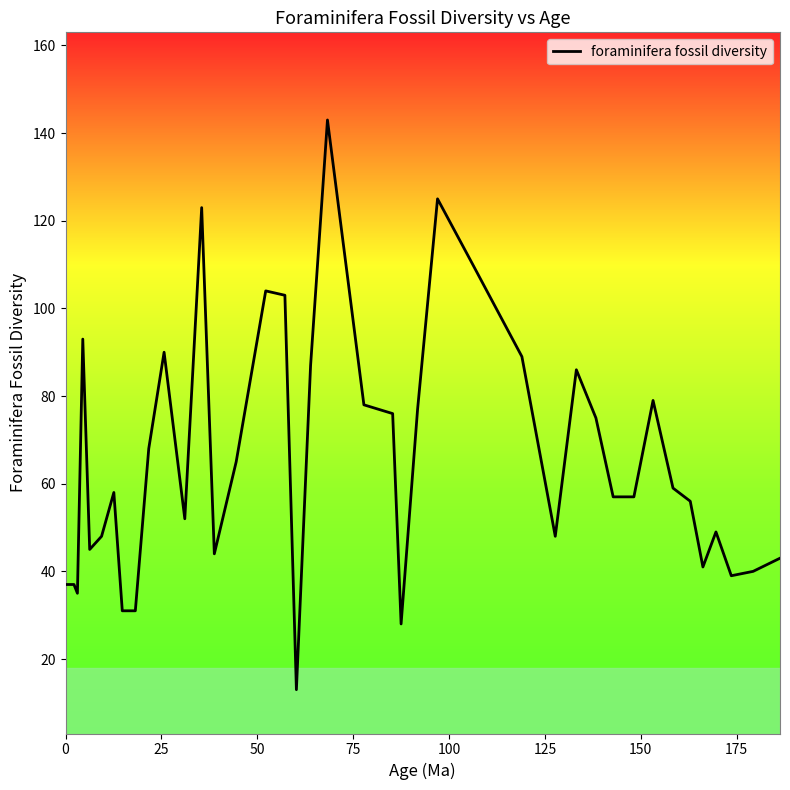

True or false: there are more than 0 points higher than both neighbors.

True